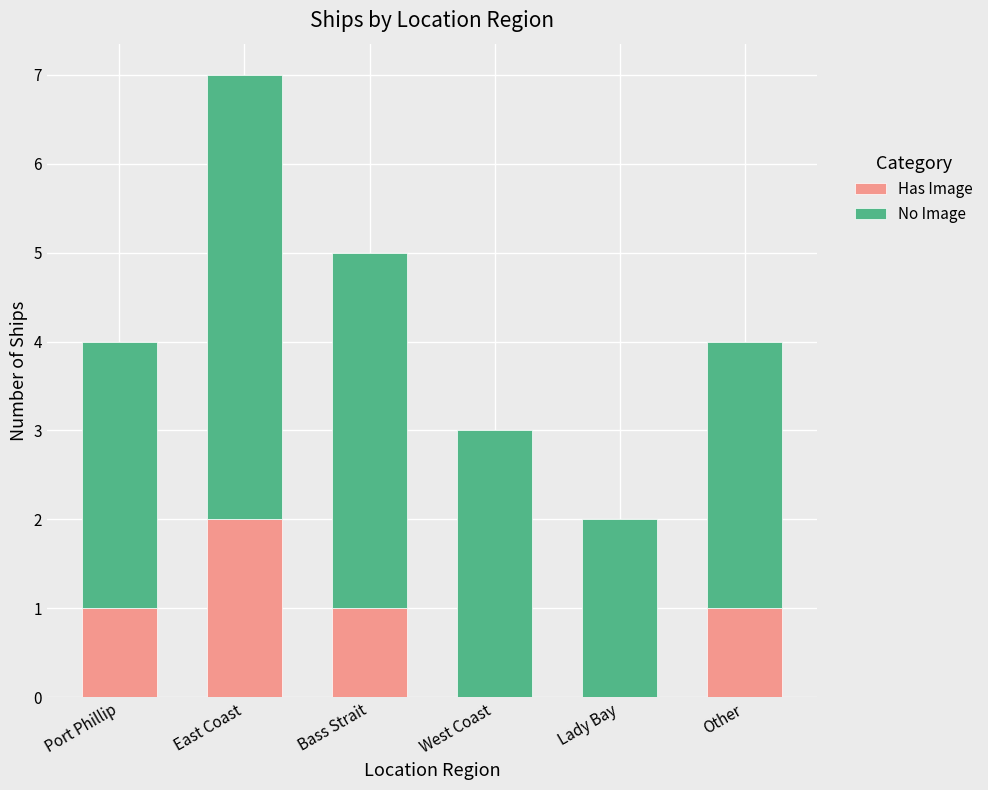

What is the sum of all Has Image values?

5